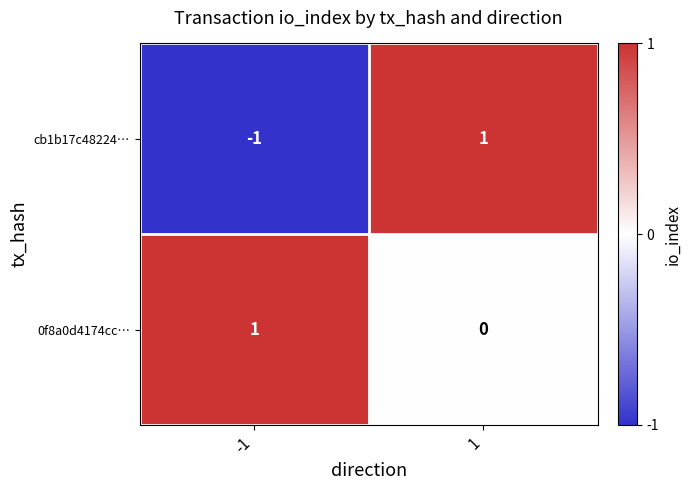

At 1, list the series in order from largest to smallest.

cb1b17c48224…, 0f8a0d4174cc…